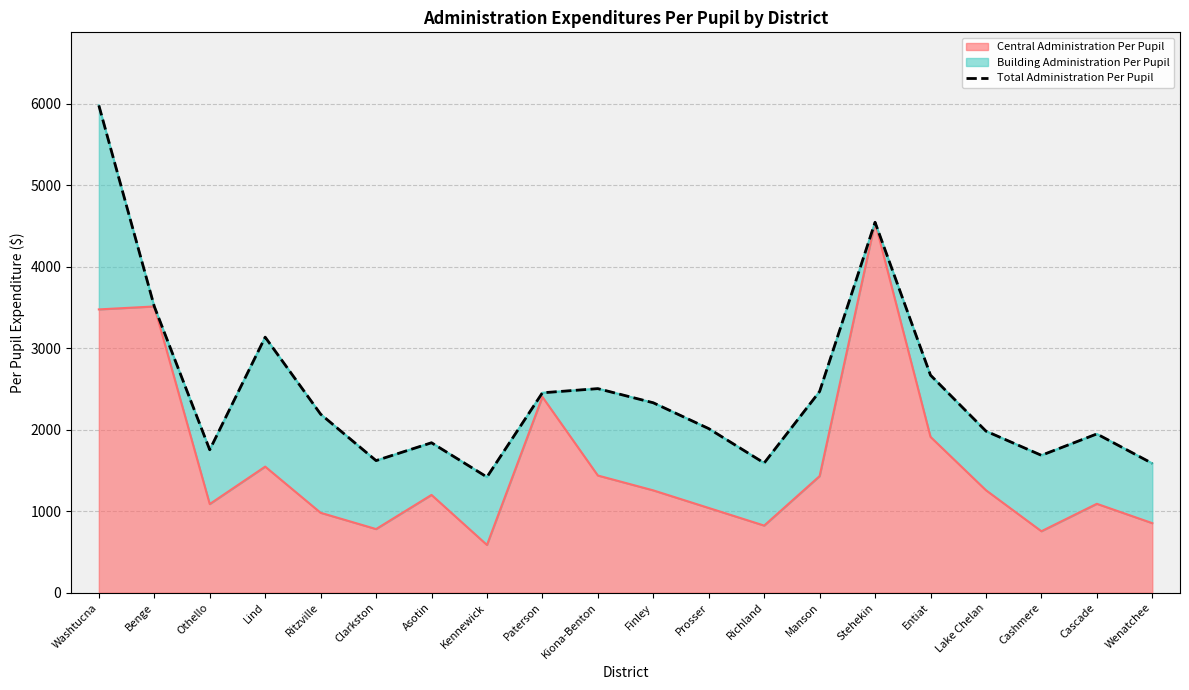

What is the minimum value shown in the chart?

1419.2